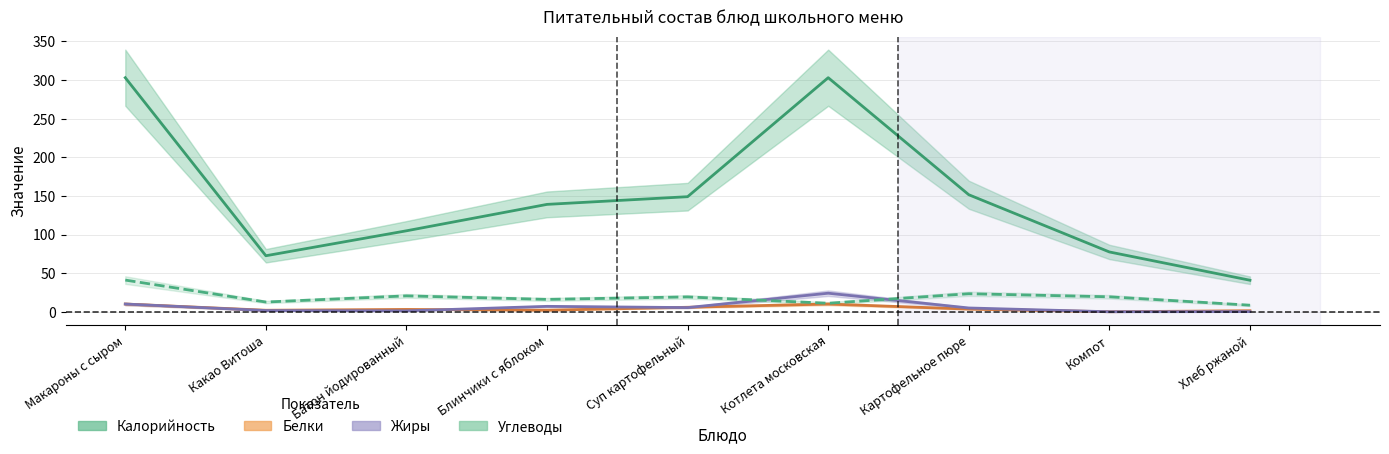

Which category has the highest value in the Калорийность series?

Макароны с сыром